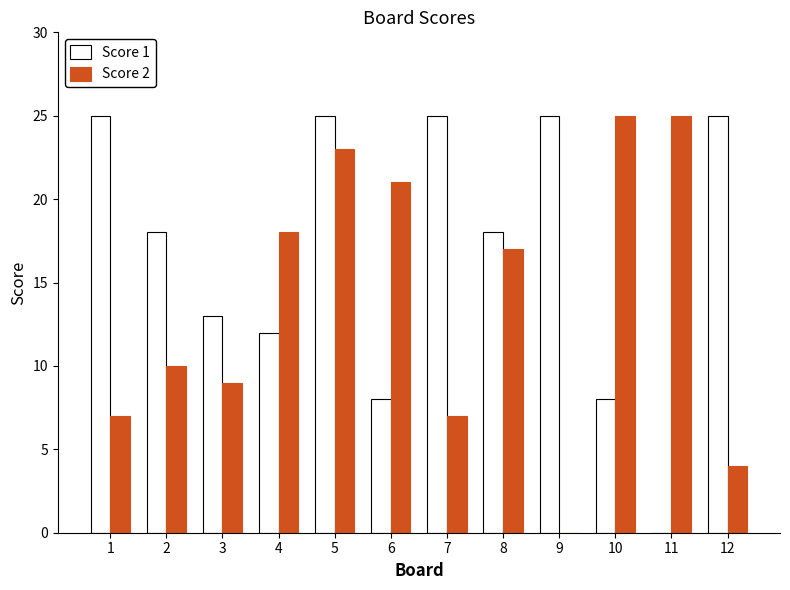

What is the greatest value displayed?

25